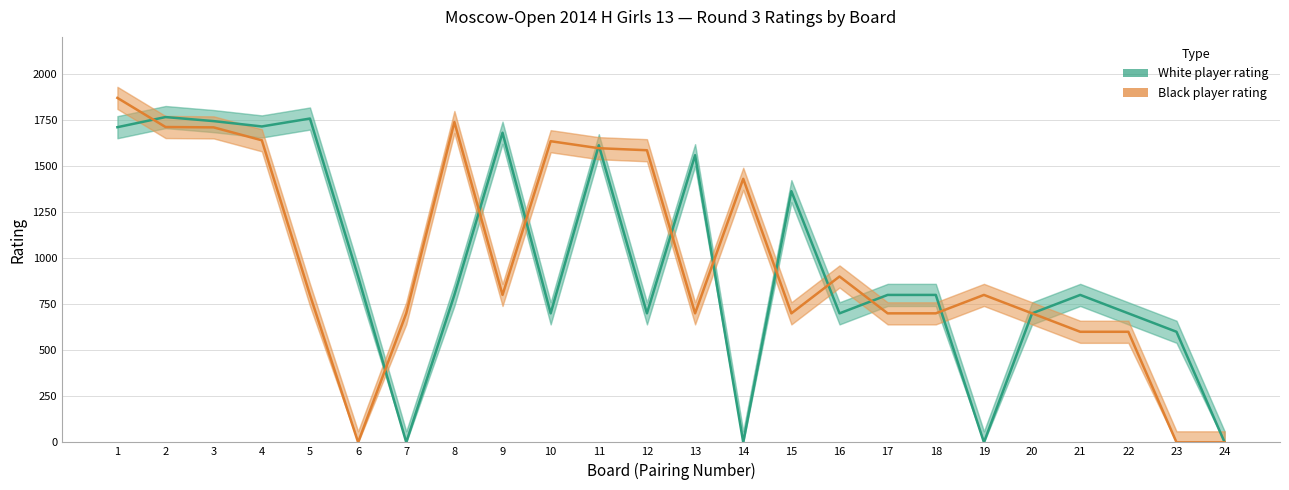

Where is the first local maximum for Black player rating?

8